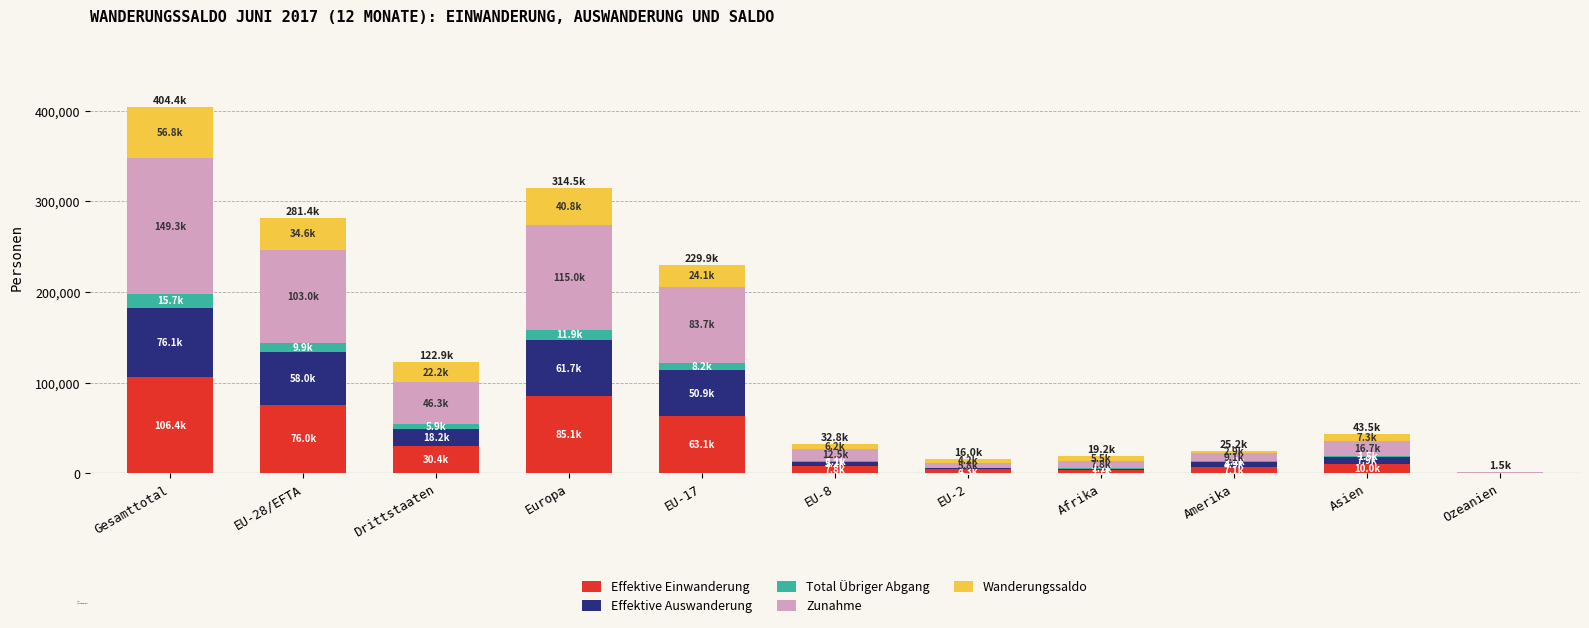

Which category has the highest value in the Effektive Einwanderung series?

Gesamttotal